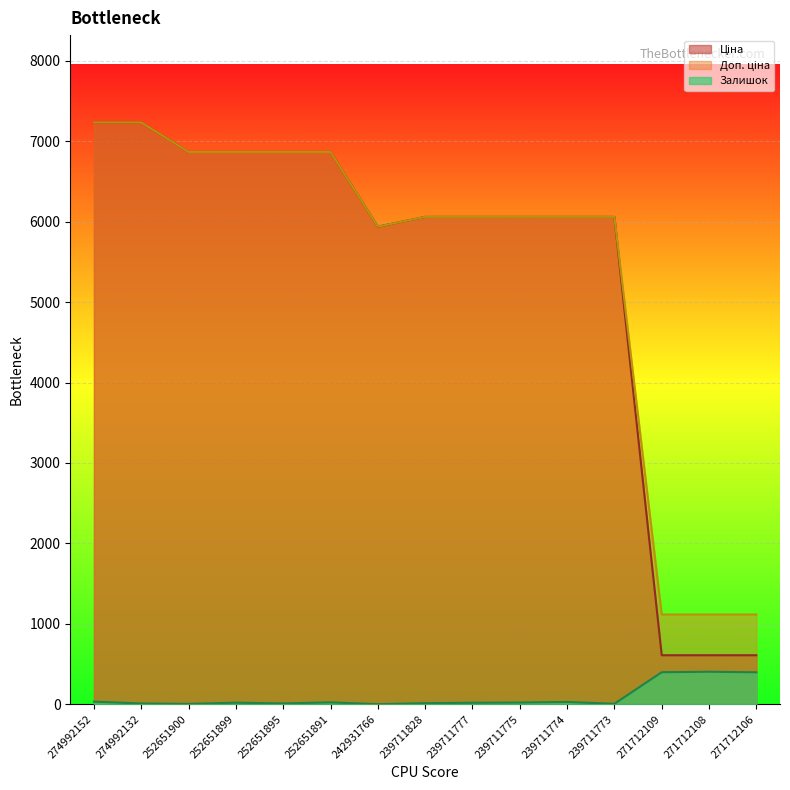

How many data points does each series have?

15